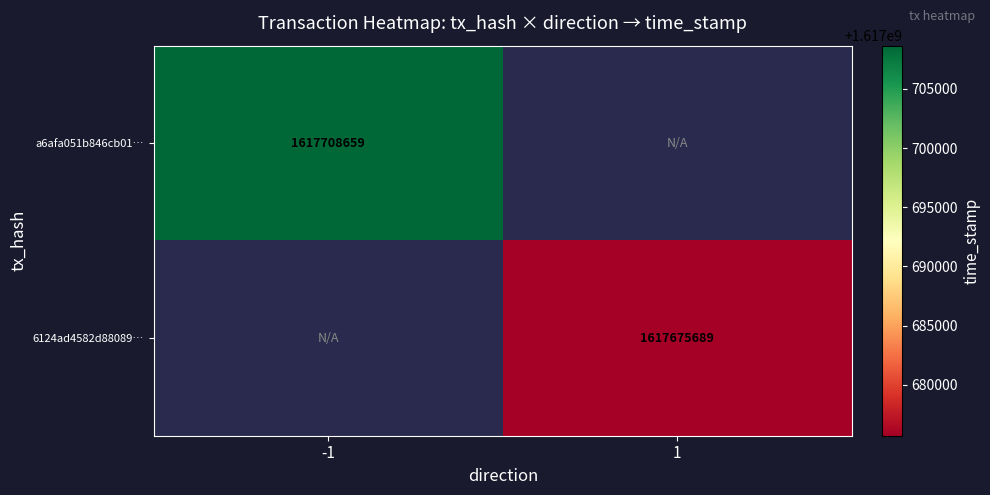

At how many categories does at least one series exceed 1617706538?

1